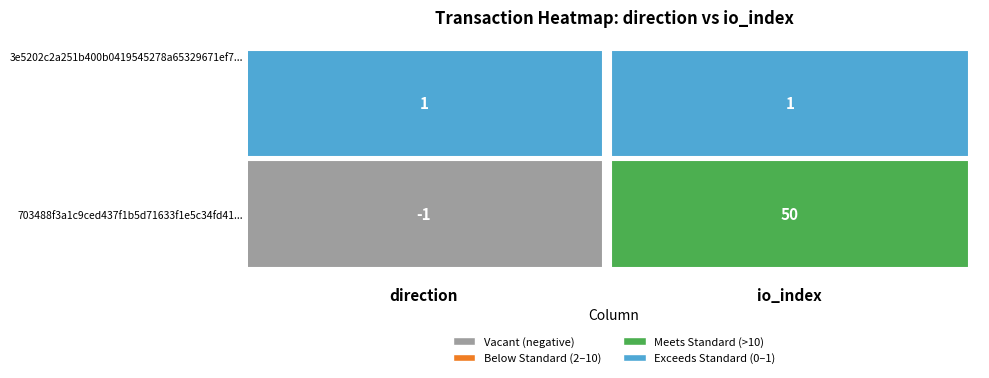

The 3e5202c2a251b400b0419545278a65329671ef7 series shows 1 at 1. True or false?

False